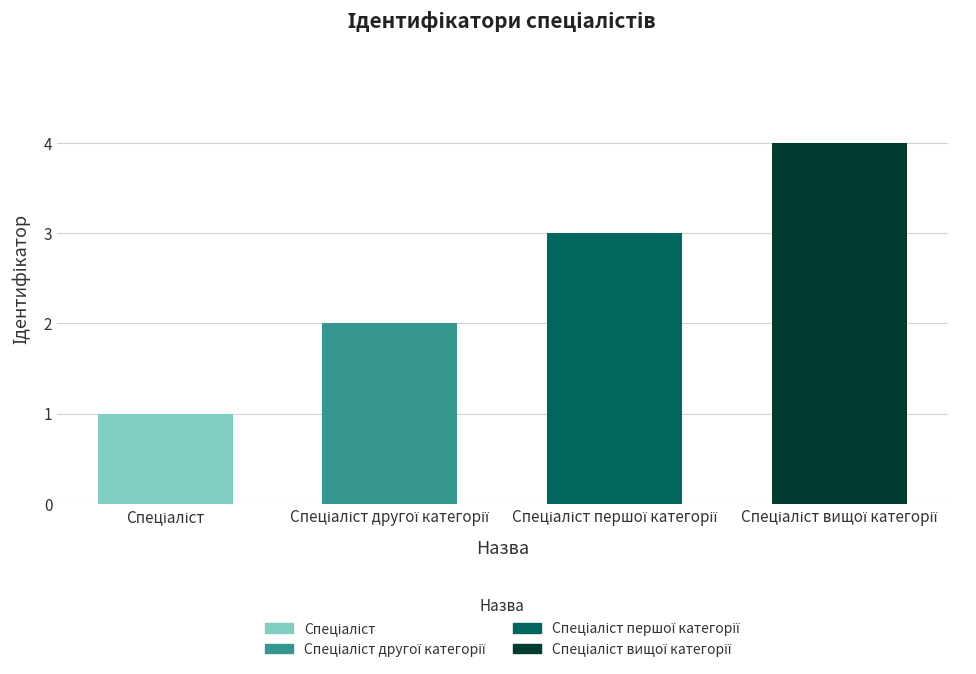

Reading right to left, what are all the values shown in this chart?

4	3	2	1